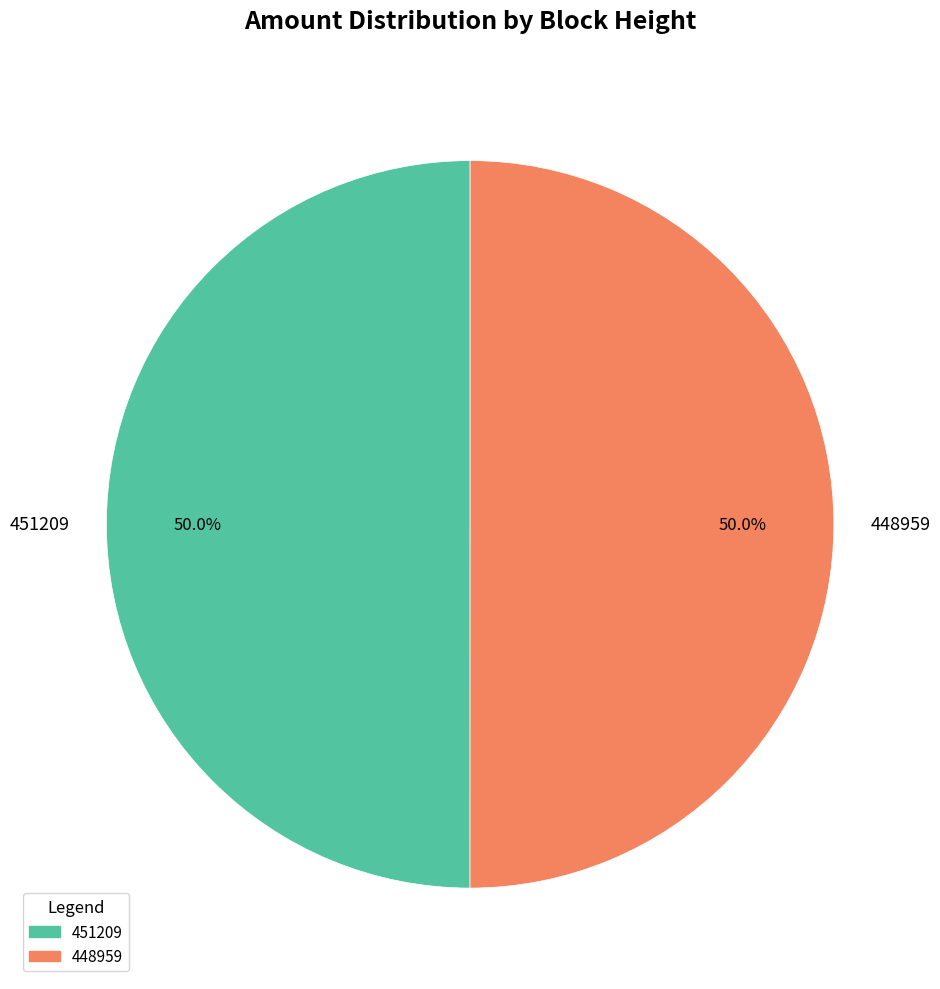

Approximately how many times larger is the value at 451209 compared to 448959?

1.0